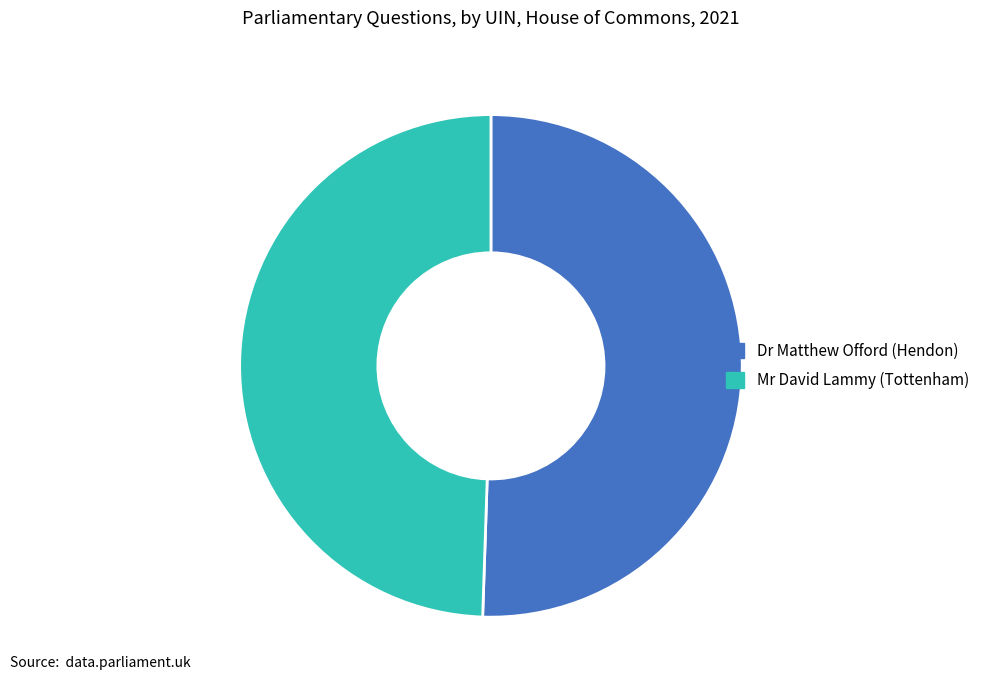

The Dr Matthew Offord (Hendon) slice represents 51% of the pie. True or false?

True